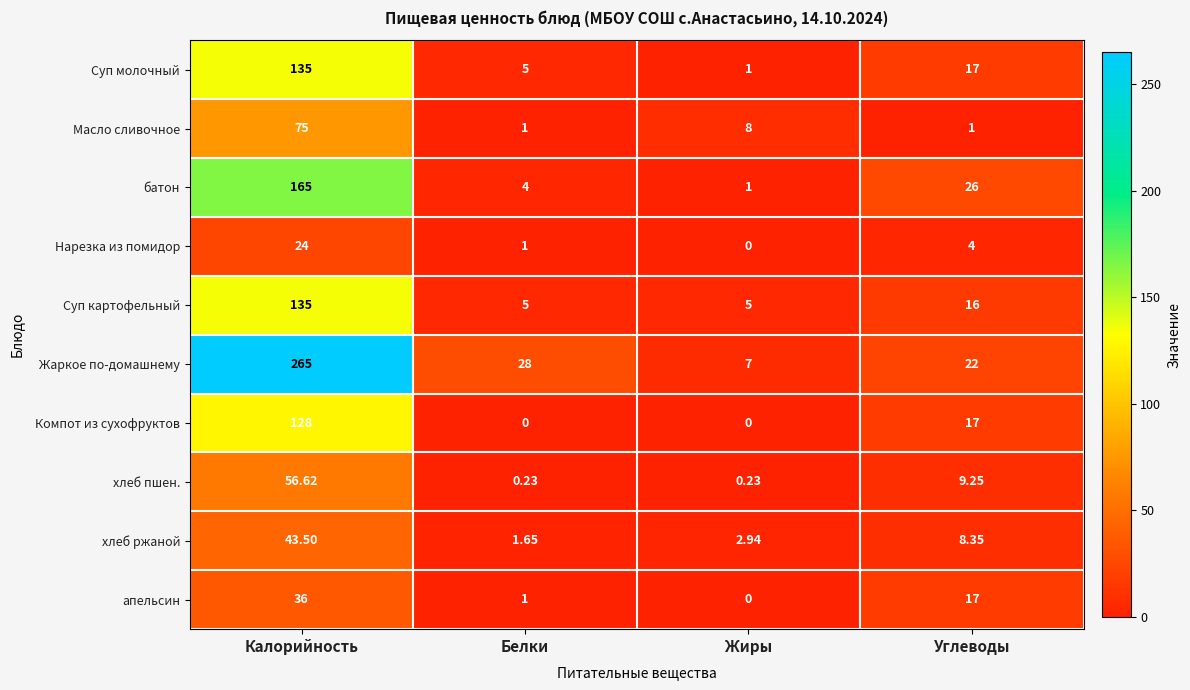

Which category has the highest value across all series?

Калорийность